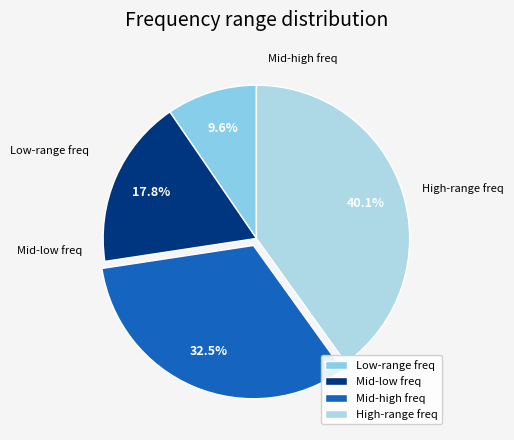

What is the smallest slice in the pie chart?

Low-range freq